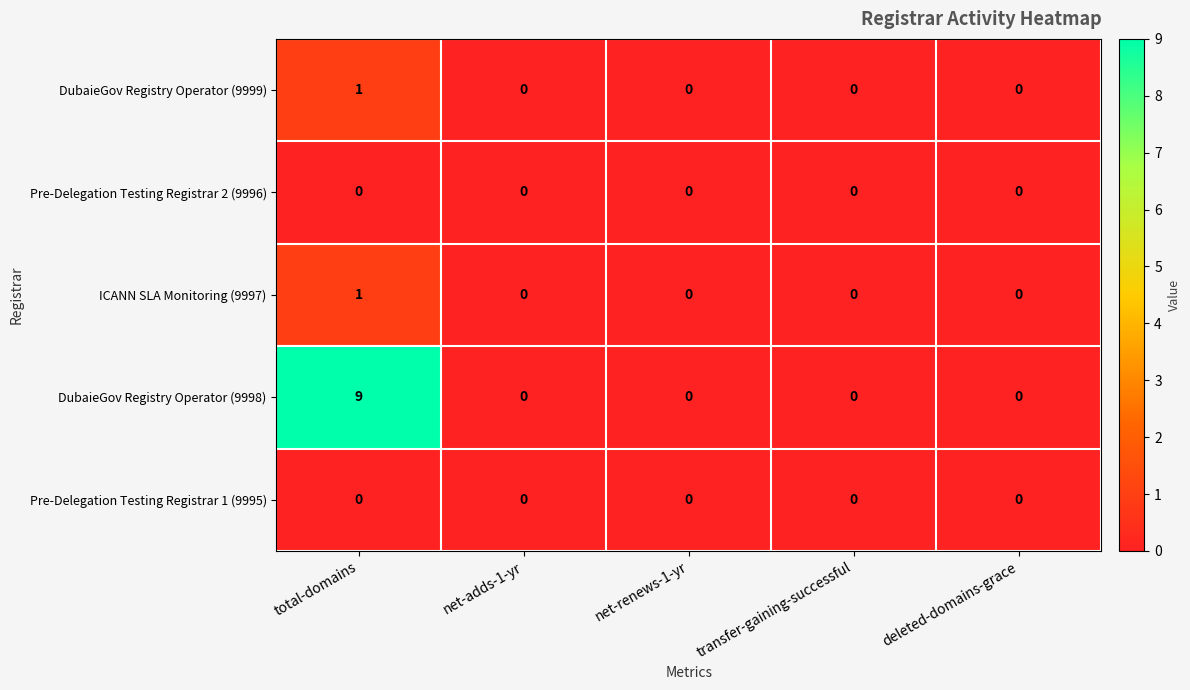

Count the number of categories in the chart.

5